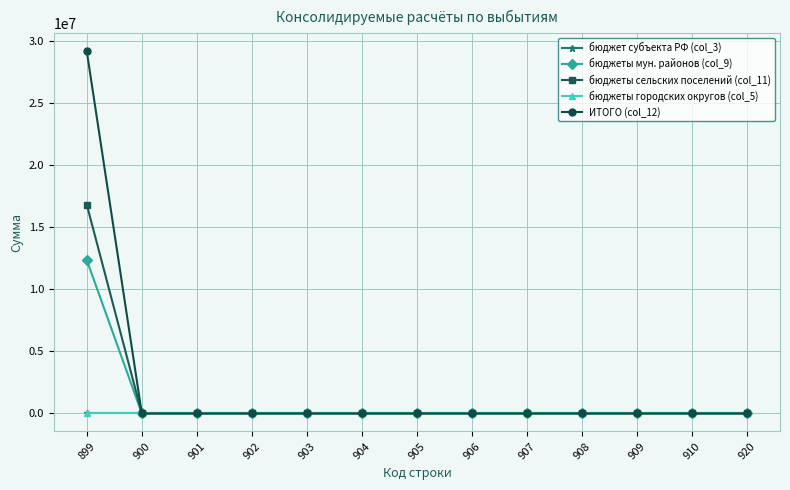

Rank the series by their maximum value, from lowest to highest.

бюджет субъекта РФ (col_3), бюджеты городских округов (col_5), бюджеты мун. районов (col_9), бюджеты сельских поселений (col_11), ИТОГО (col_12)